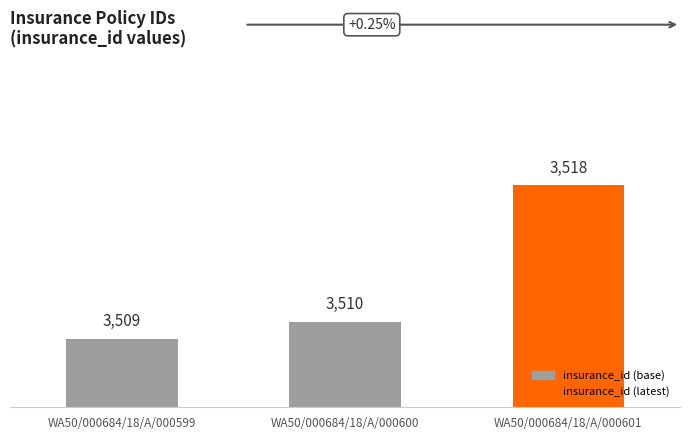

True or false: the data shows 1404 at WA50/000684/18/A/000599.

False